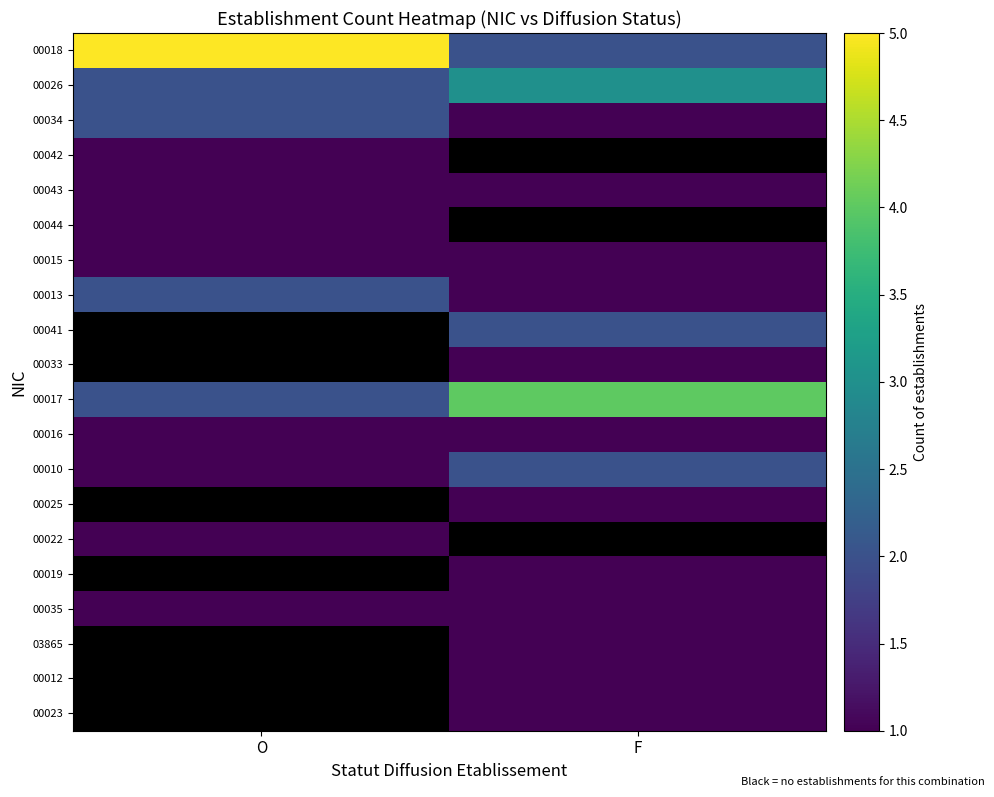

What is the spread (max minus min) of values at O?

5